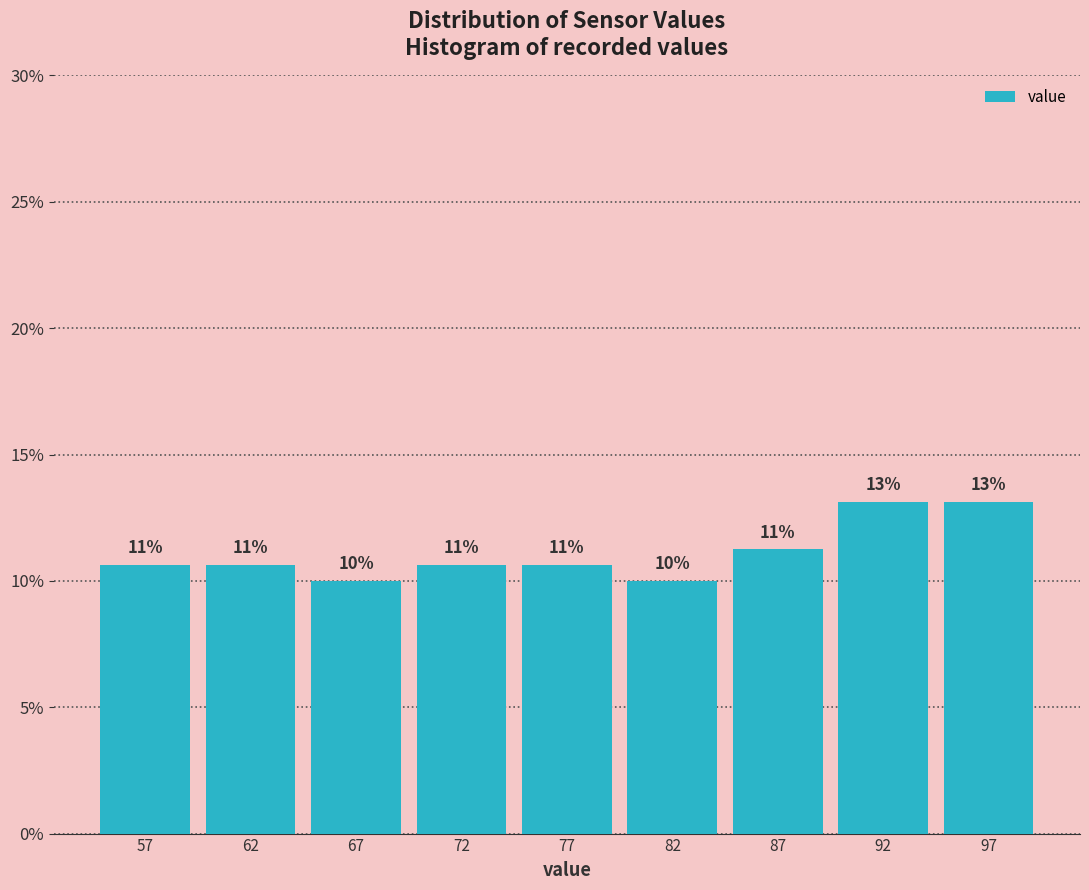

How many bars are there in total?

9